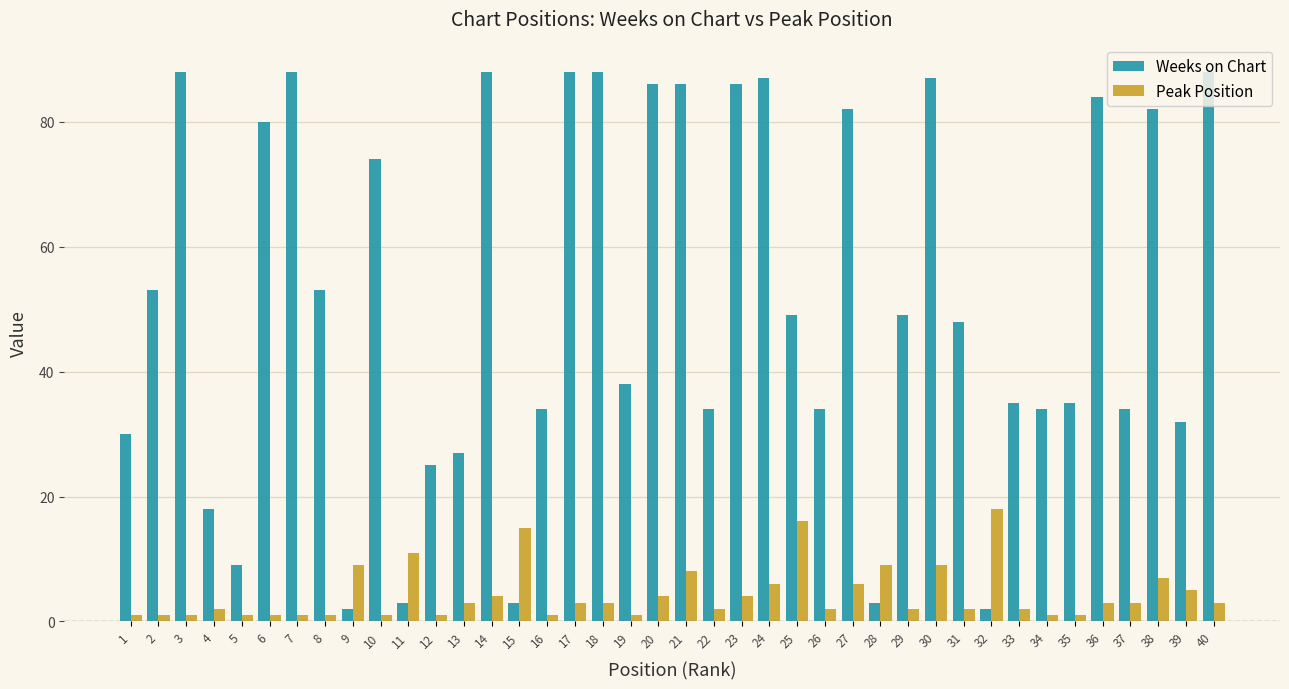

List the series in order of their peak value, highest first.

Weeks on Chart, Peak Position